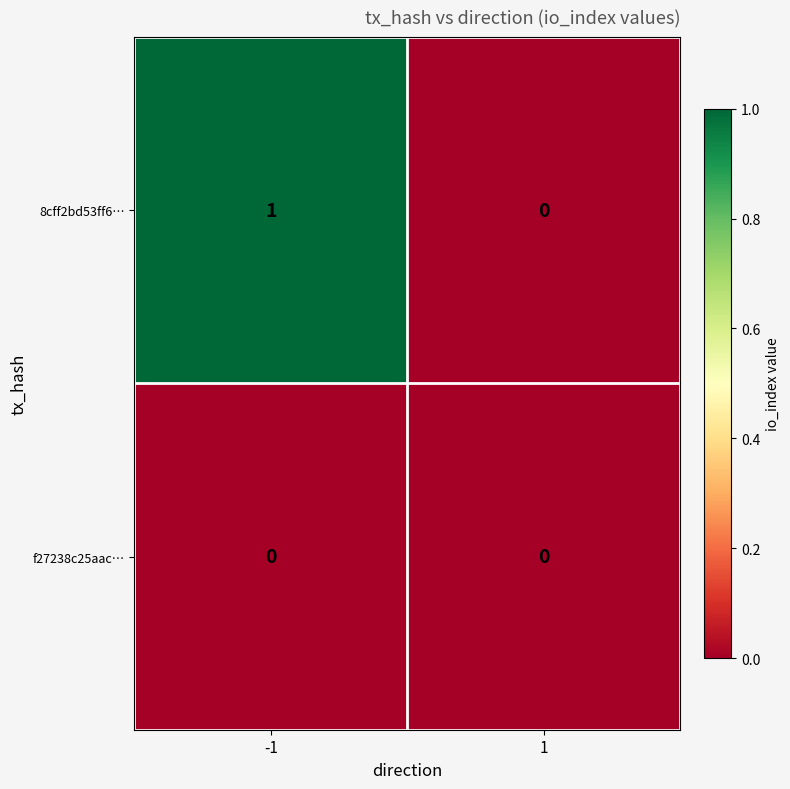

Rank the series by their maximum value, from highest to lowest.

8cff2bd53ff6…, f27238c25aac…